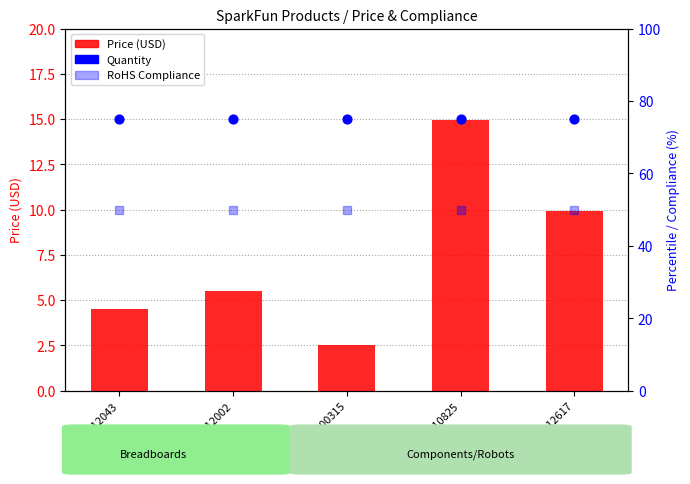

What are all the series names shown in the legend?

Price (USD), Quantity, RoHS Compliance